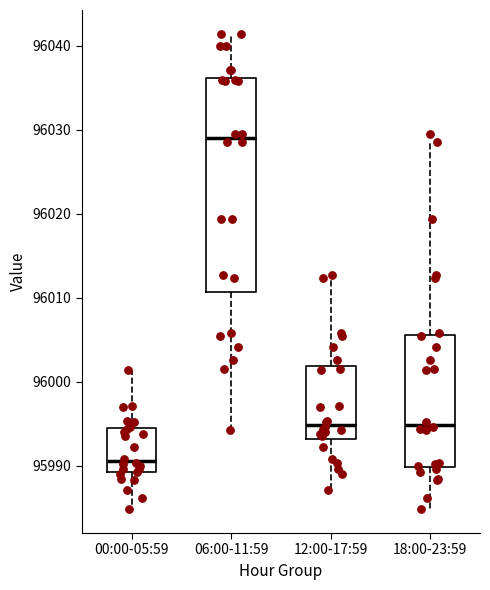

Which box's median line is the highest?

06:00-11:59